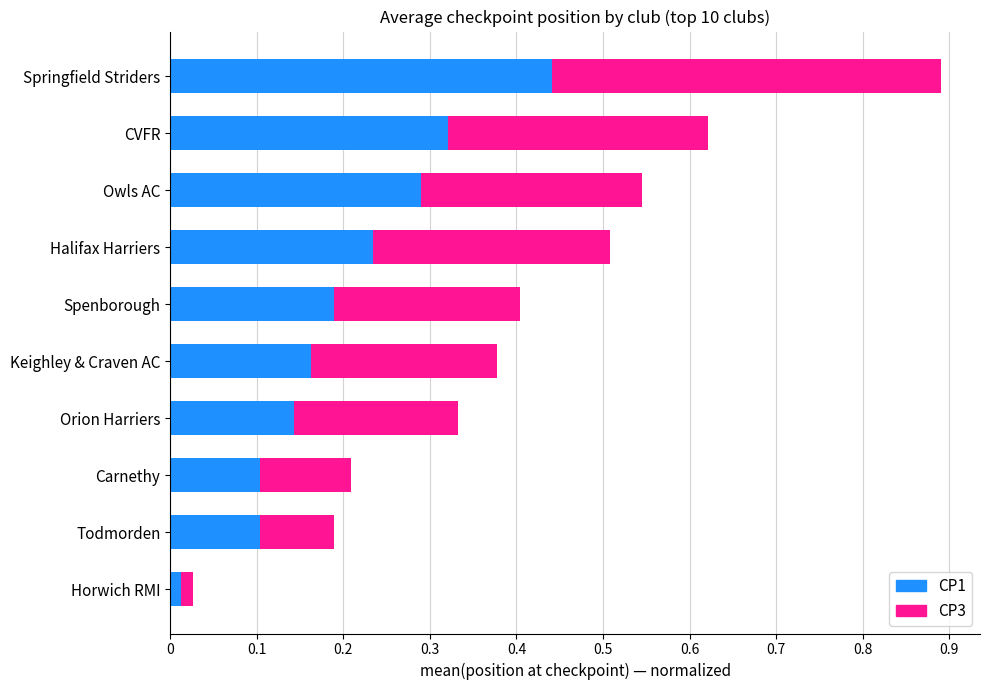

Is it true that CP1 equals 0.1 at Spenborough?

False